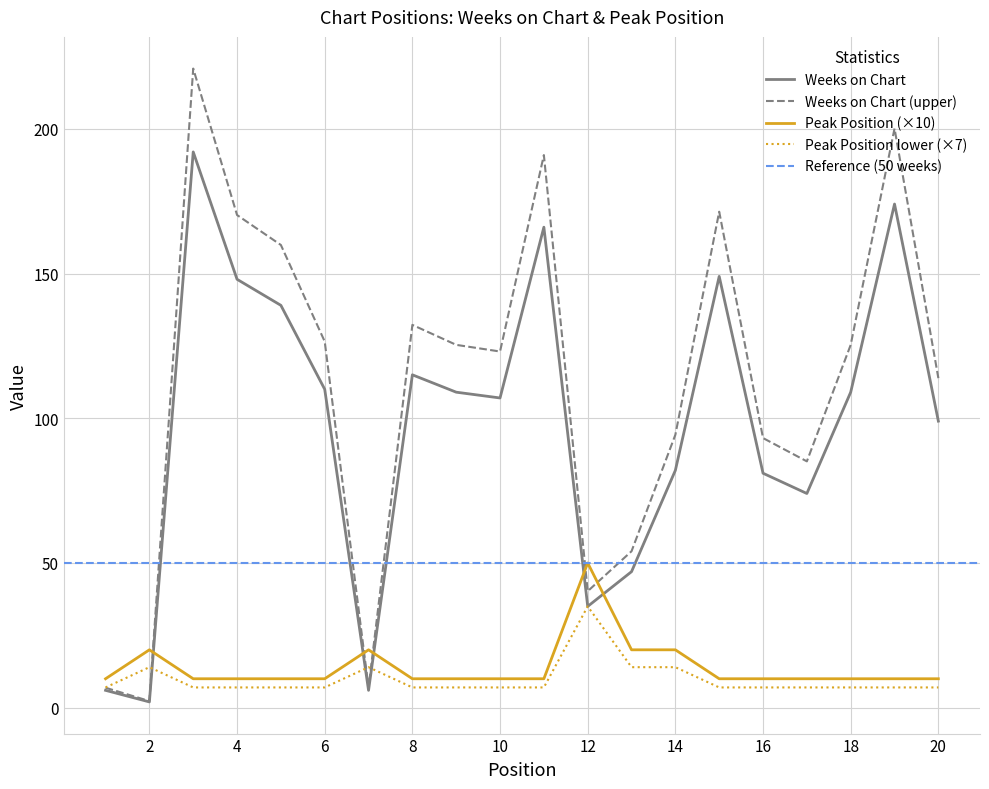

Is the value of Weeks on Chart (upper) at 8 greater than the value of Peak Position (×10) at 8?

Yes